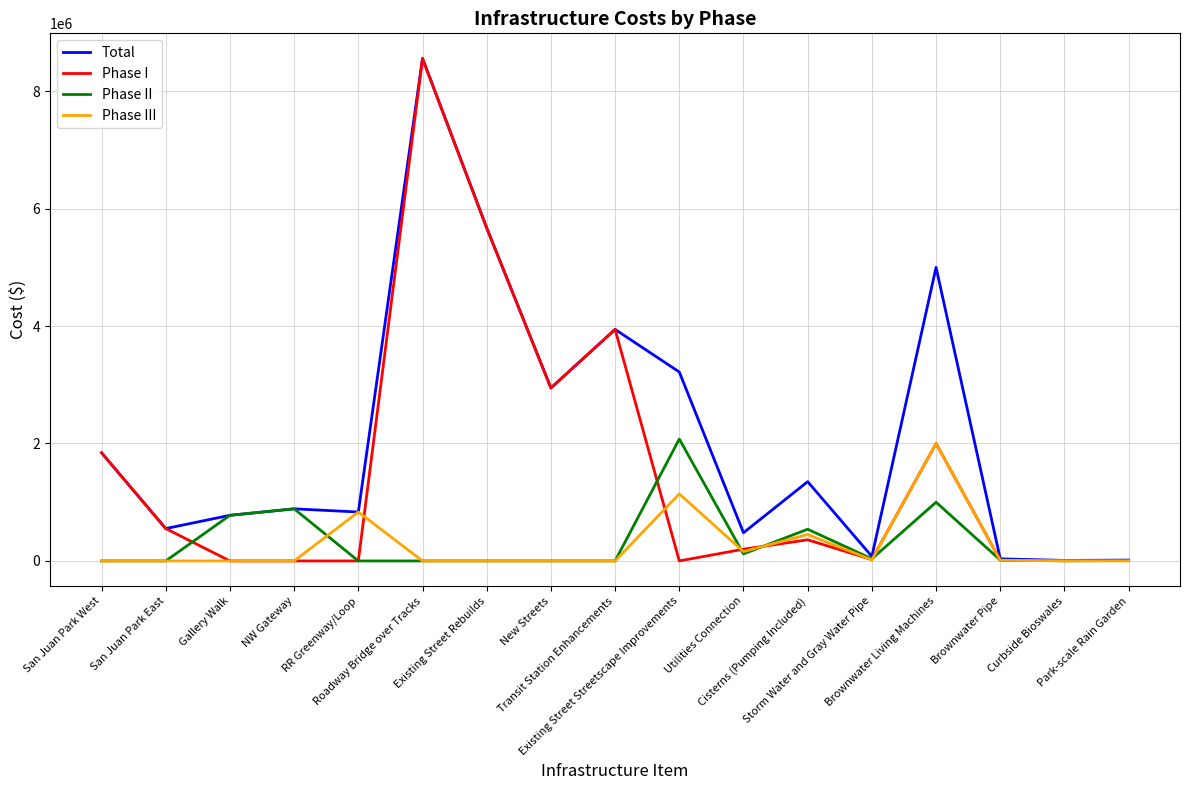

Is the value of Phase III at Utilities Connection greater than the value of Total at Curbside Bioswales?

Yes